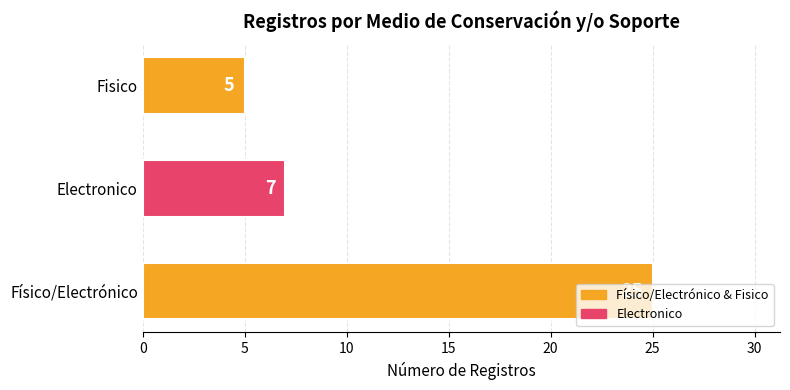

Count the values in the range 5 to 25.

3